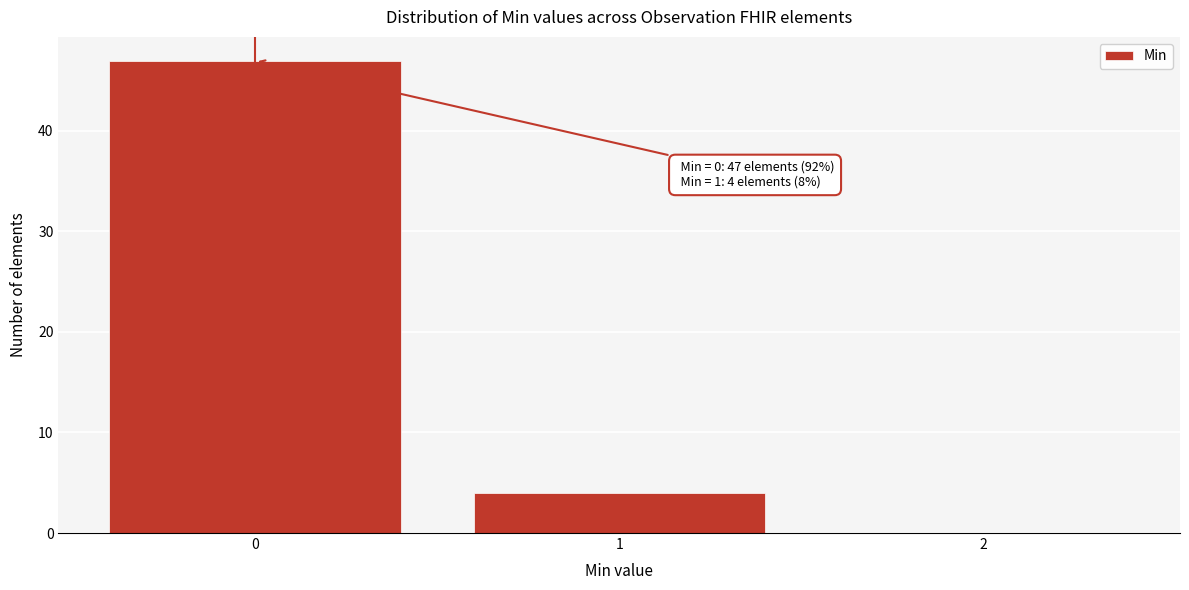

Which range on the x-axis has the tallest bar?

-0.5 to 0.5